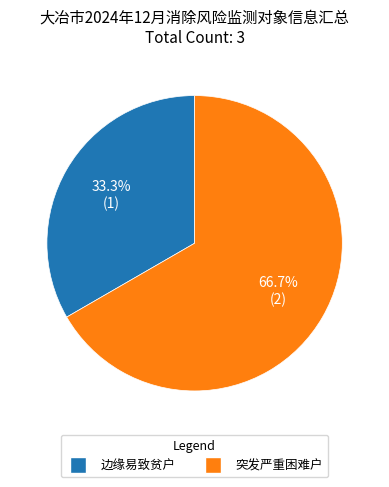

What is the smallest slice in the pie chart?

边缘易致贫户